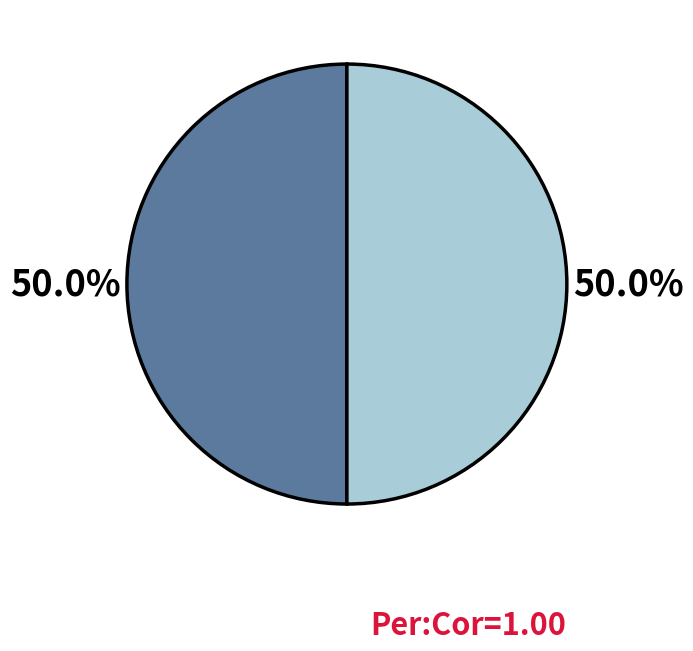

How many slices are in this pie chart?

2